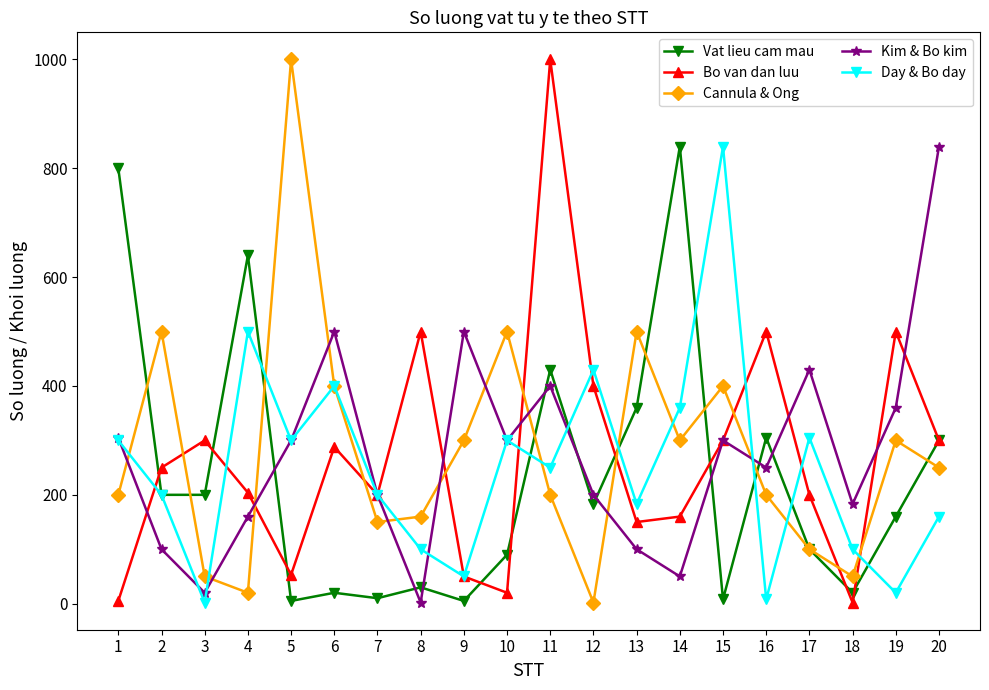

At which category is the sum across all series the highest?

11